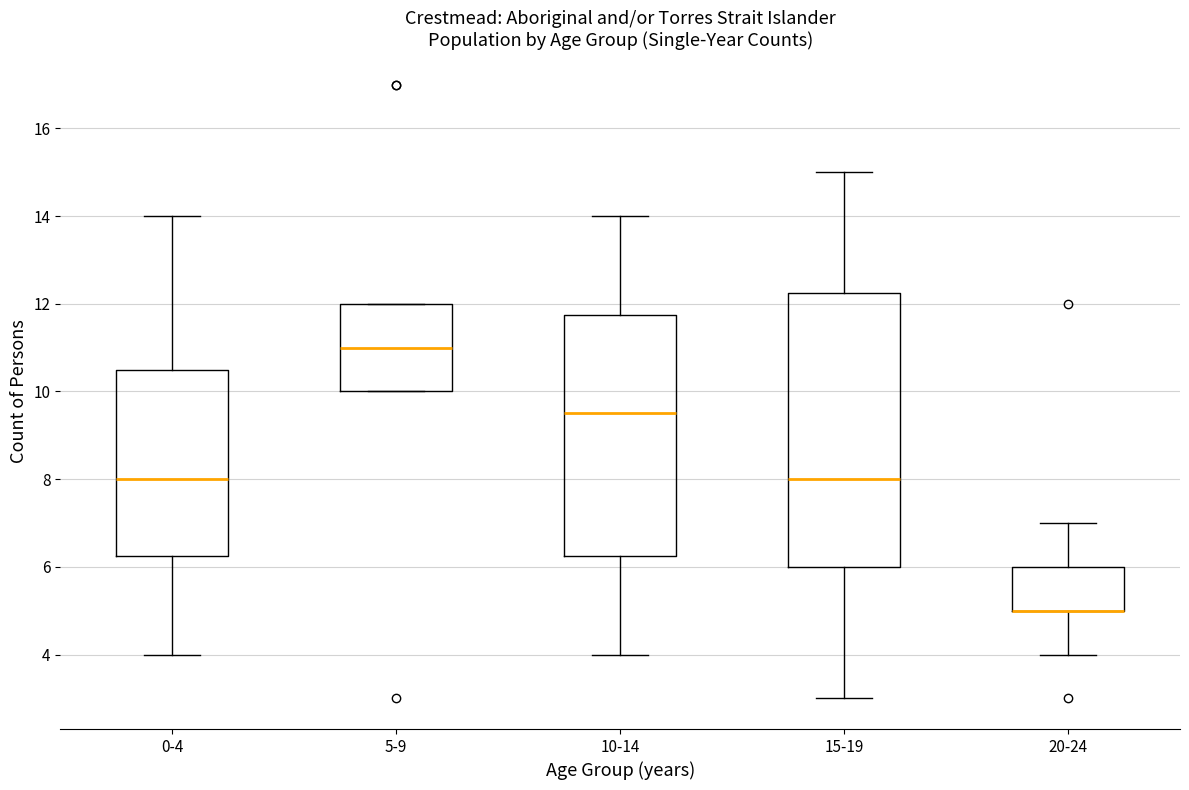

Comparing the boxes themselves (not the whiskers), which one is the tallest?

15-19